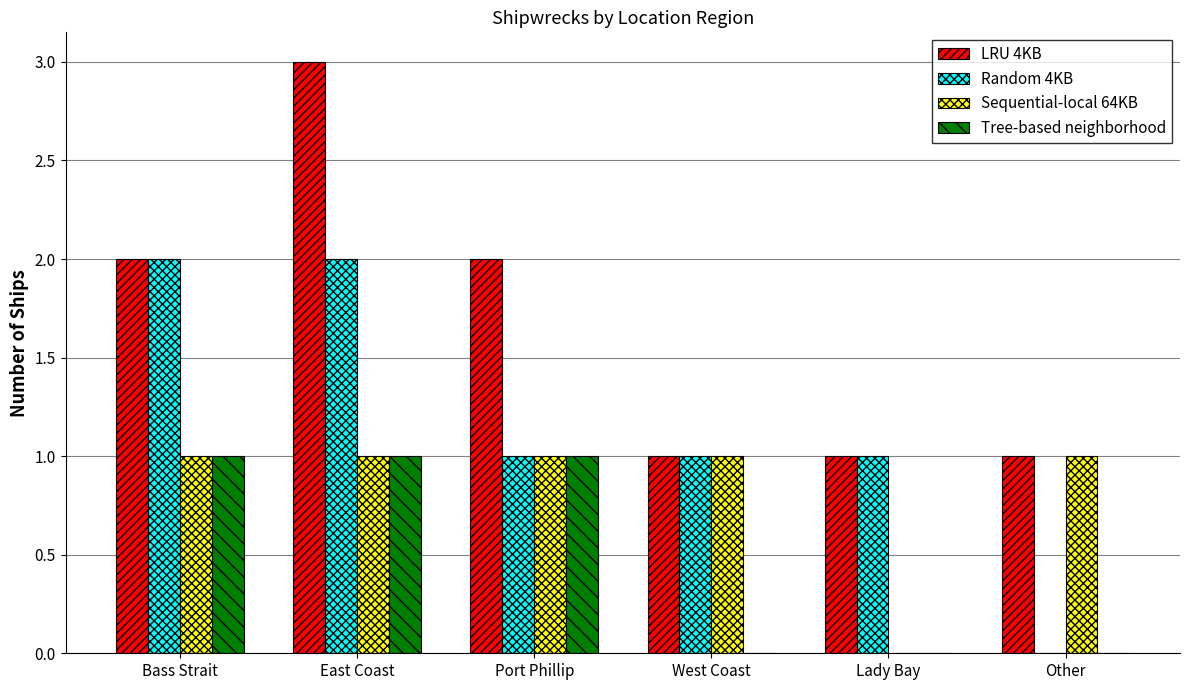

What is the sum of the Random 4KB values at Bass Strait and East Coast?

4